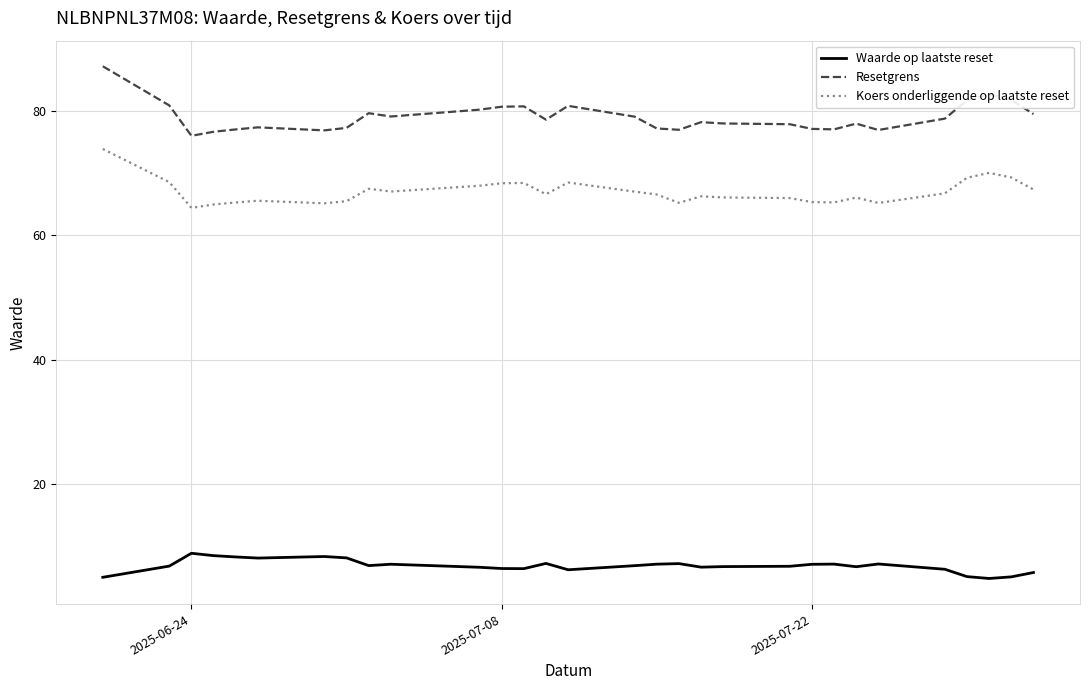

What is the lowest value of the Waarde op laatste reset series?

4.8